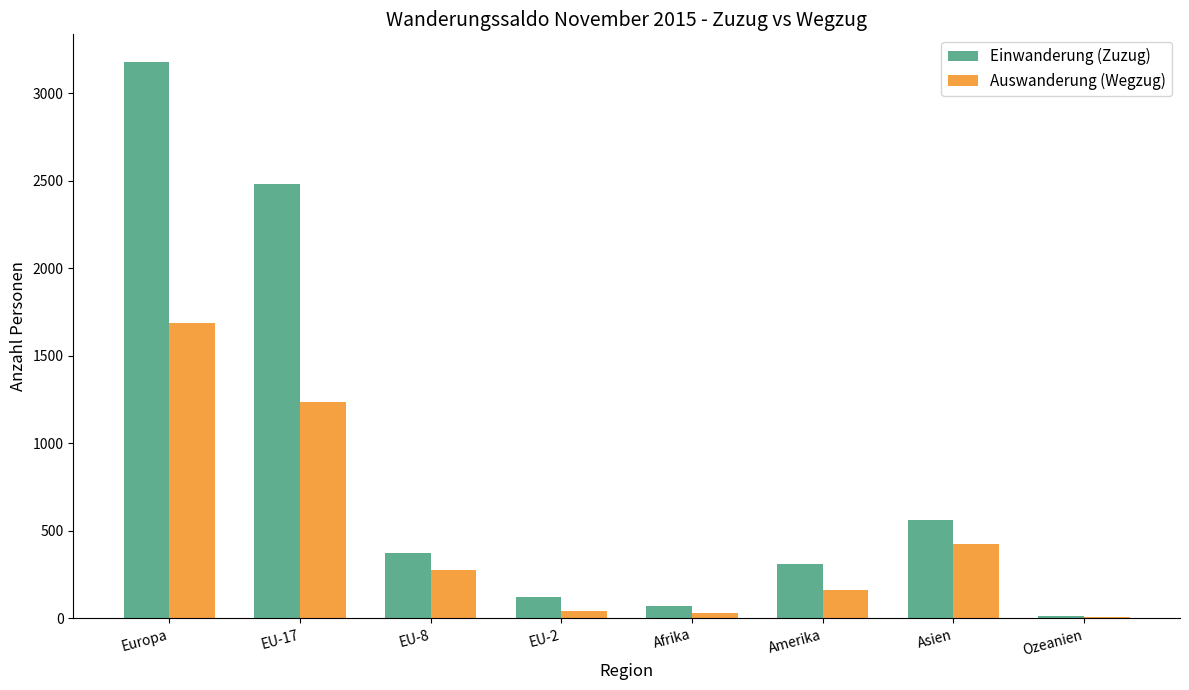

Is the value of Auswanderung (Wegzug) at EU-17 greater than the value of Einwanderung (Zuzug) at Europa?

No